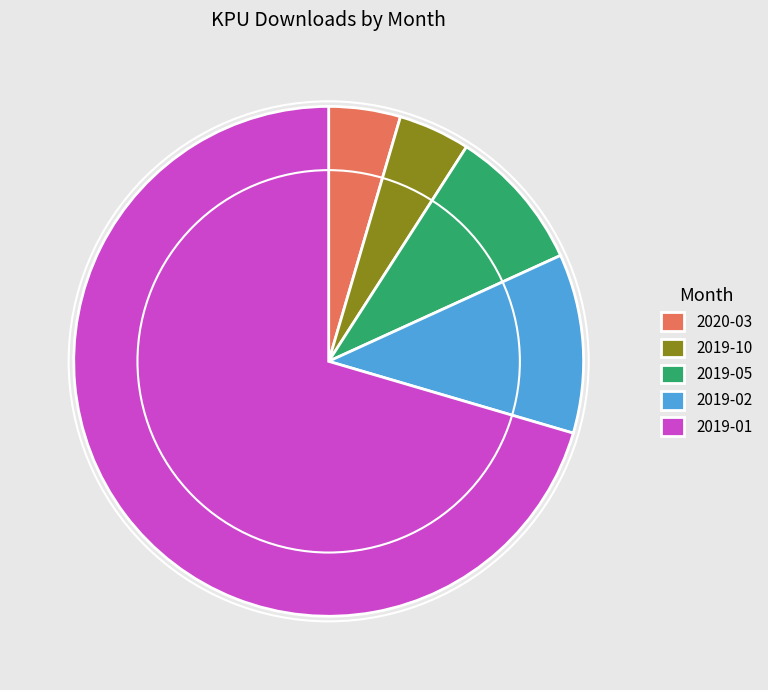

How many segments does this pie chart have?

5